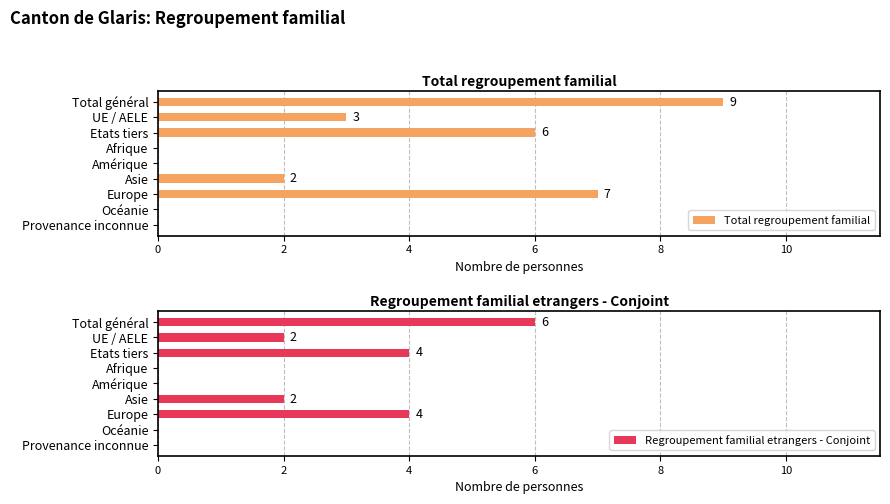

Reading right to left, list all the values displayed in this chart.

Total regroupement familial: 0	0	7	2	0	0	6	3	9
Regroupement familial etrangers - Conjoint: 0	0	4	2	0	0	4	2	6